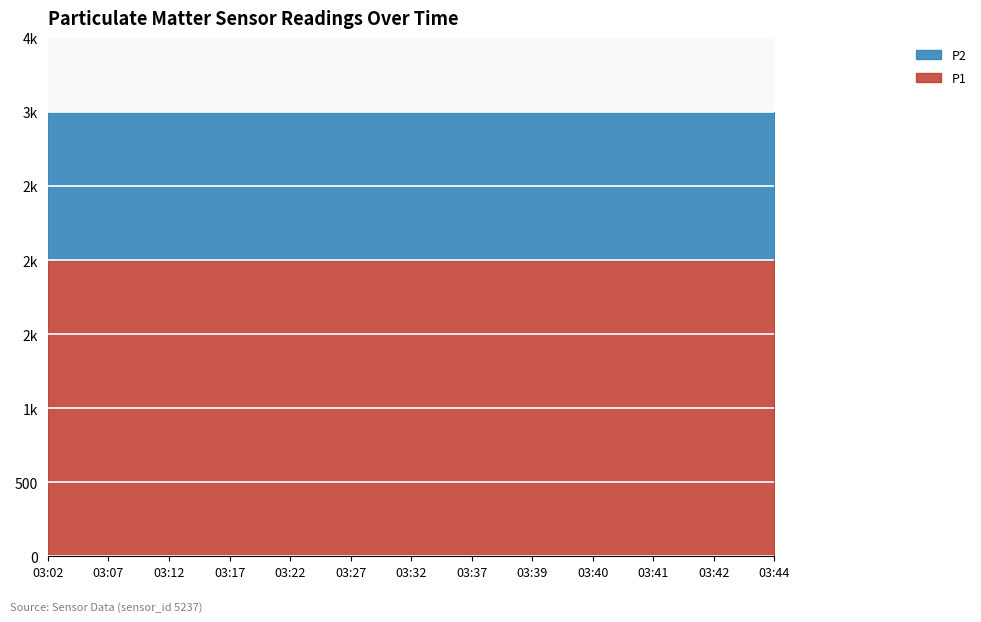

What are all the series names shown in the legend?

P2, P1